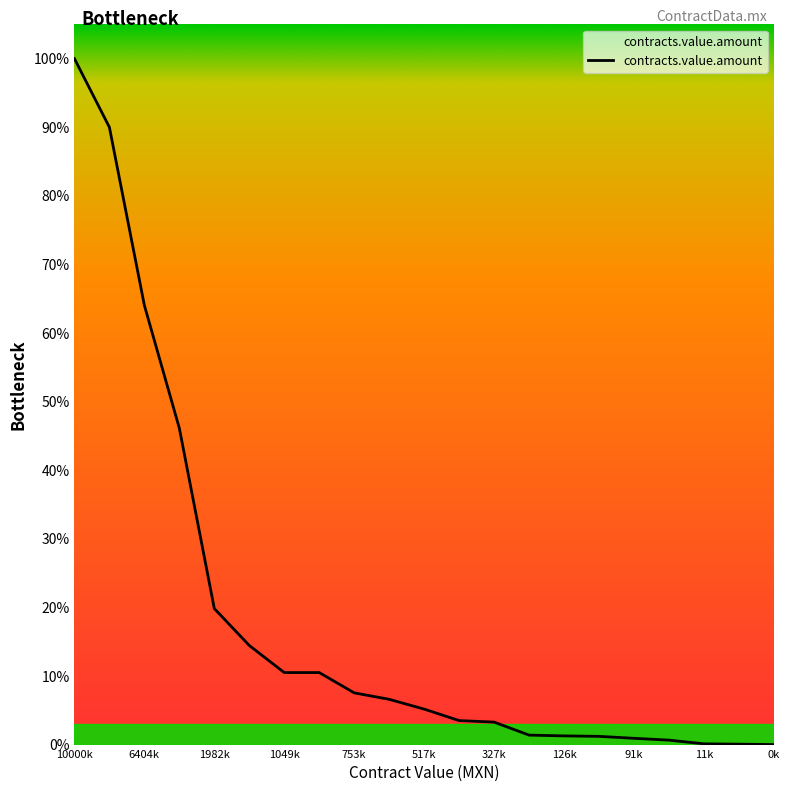

Is it true that the value at 0k is -0.6?

False